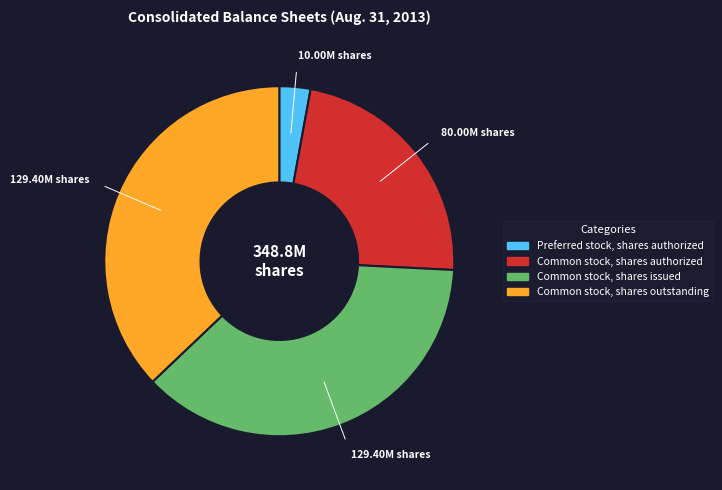

Do Preferred stock, shares authorized and Common stock, shares authorized together represent more than half of the pie?

No